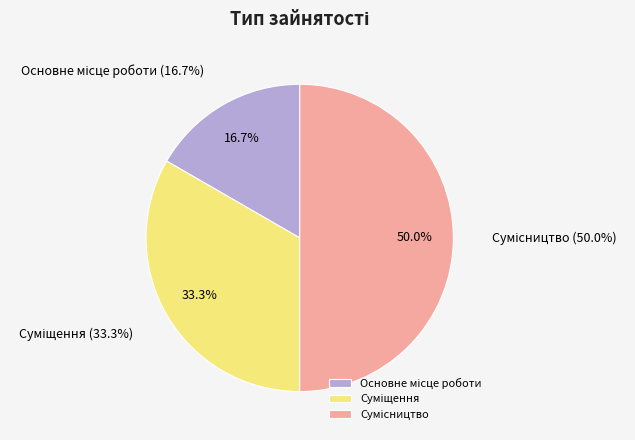

Is it true that Суміщення is 33% of the pie?

True